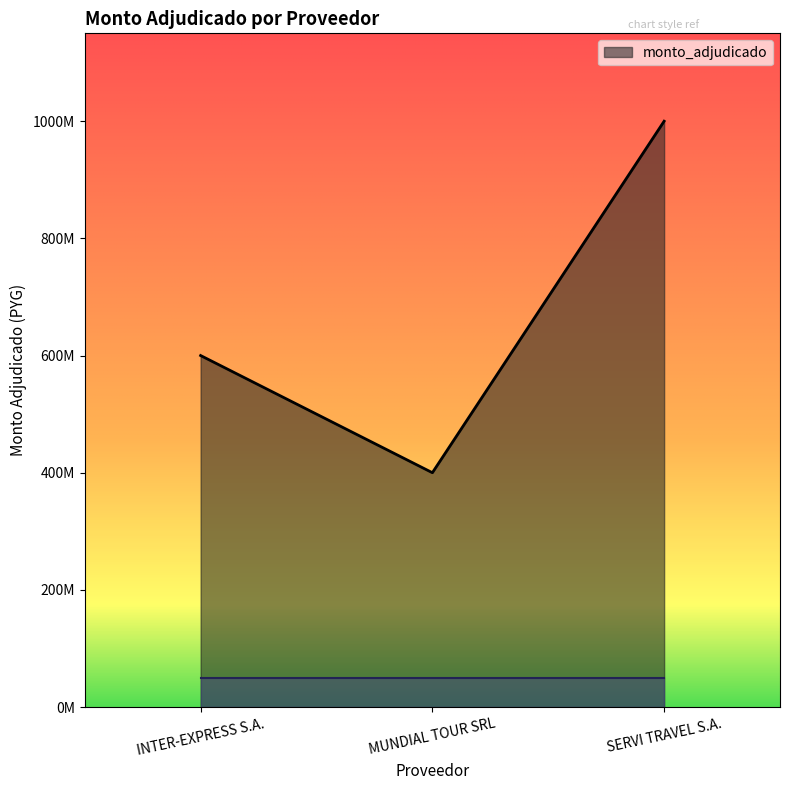

Does the chart display data point markers on the line(s)?

No